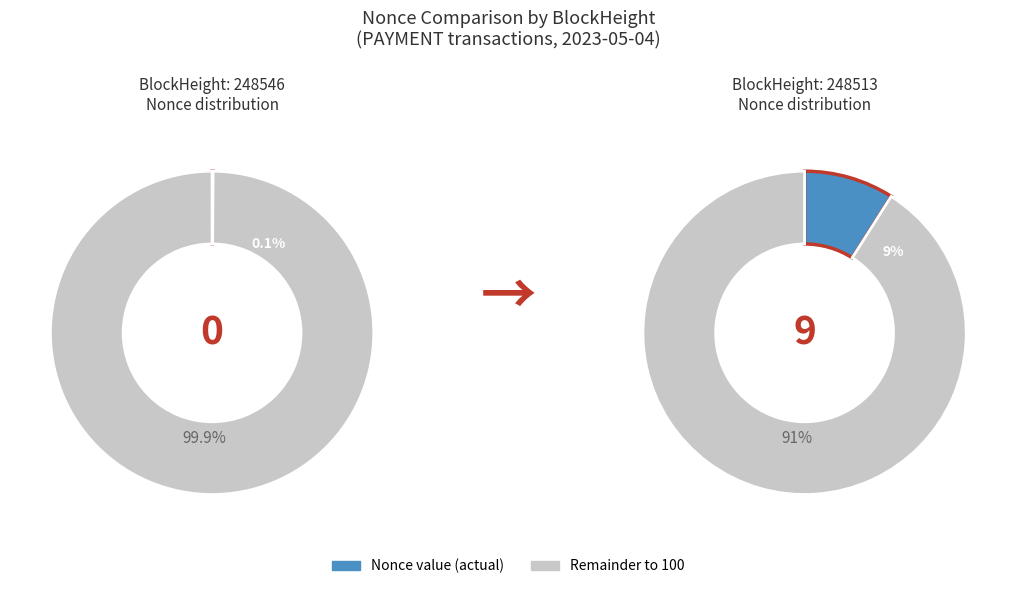

To the nearest percent, what is the average slice percentage?

50%